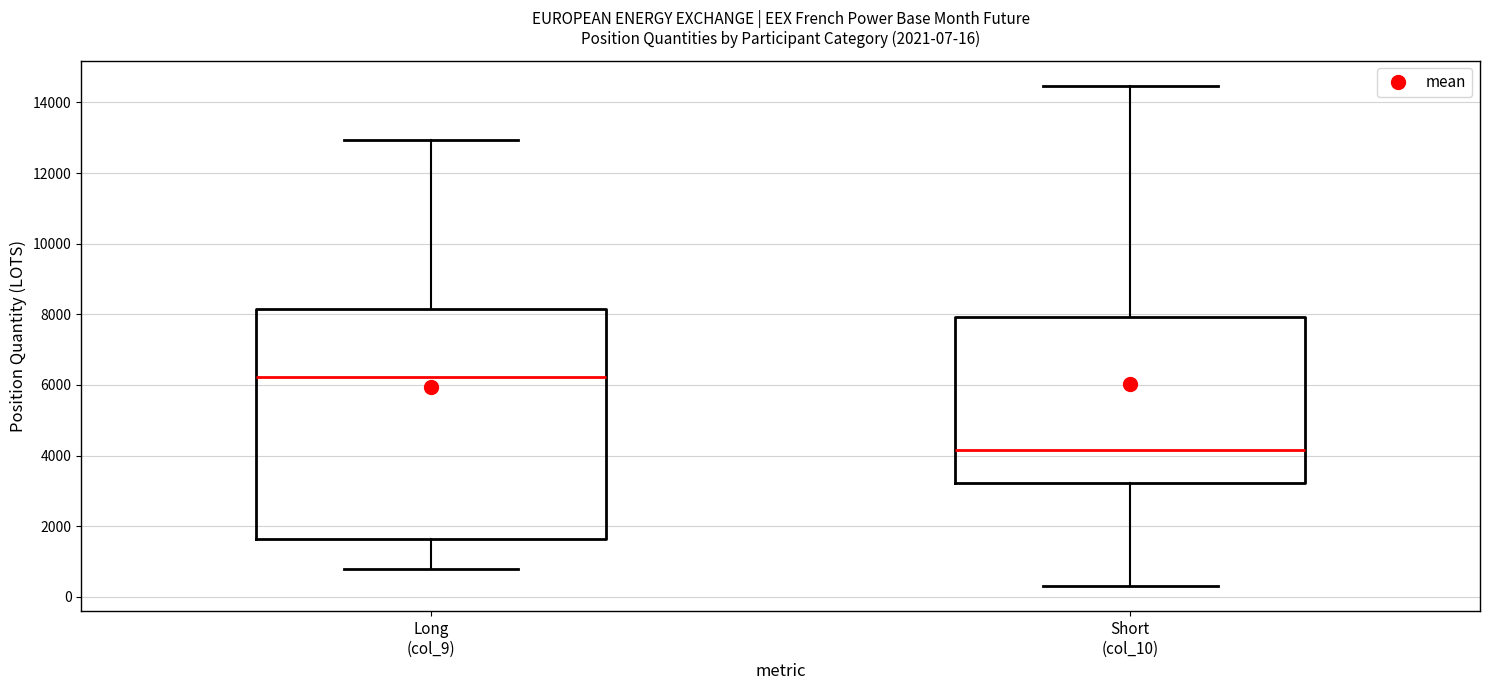

Which box's median line is the lowest?

Short (col_10)